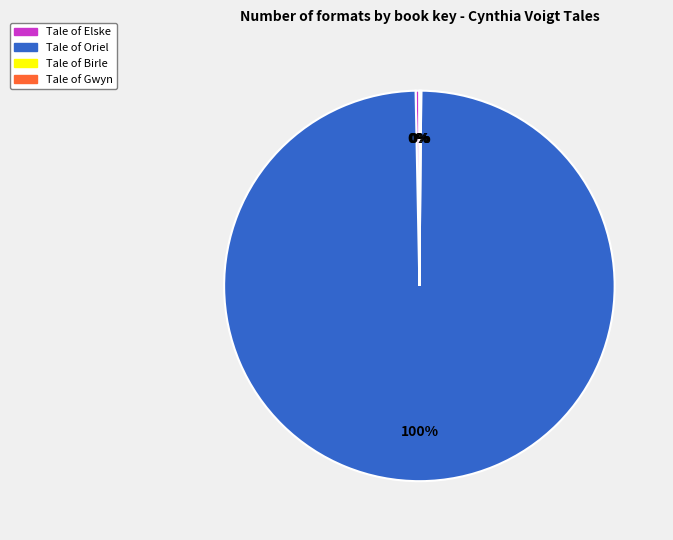

To the nearest percent, what is the average slice percentage?

25%